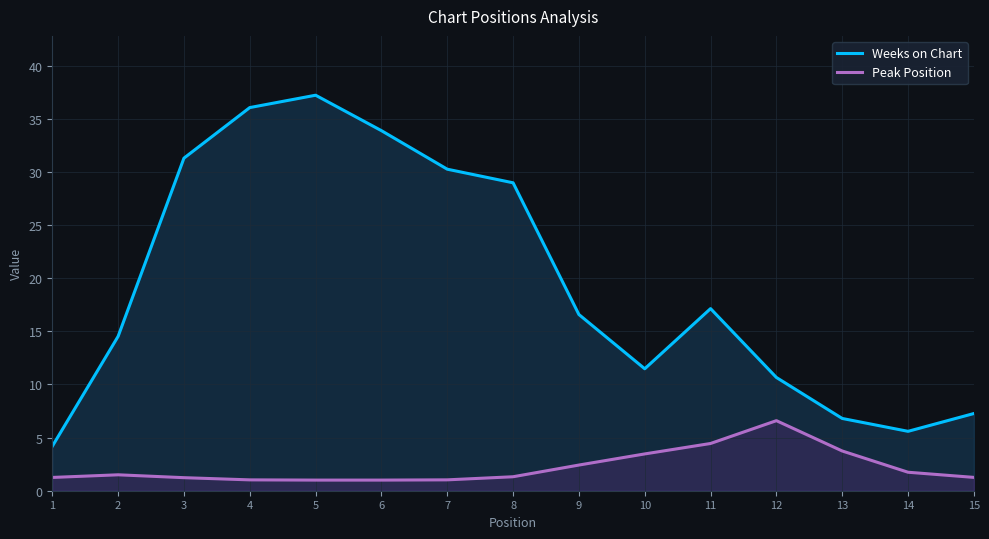

True or false: Weeks on Chart has a value of 23.8 at 4.

False